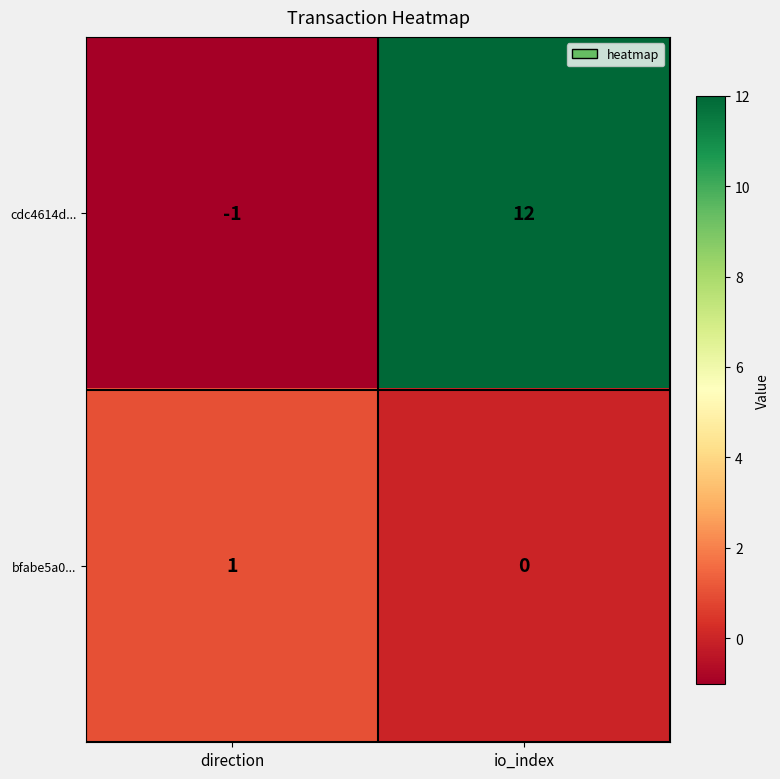

True or false: bfabe5a0... has a value of 0 at io_index.

True